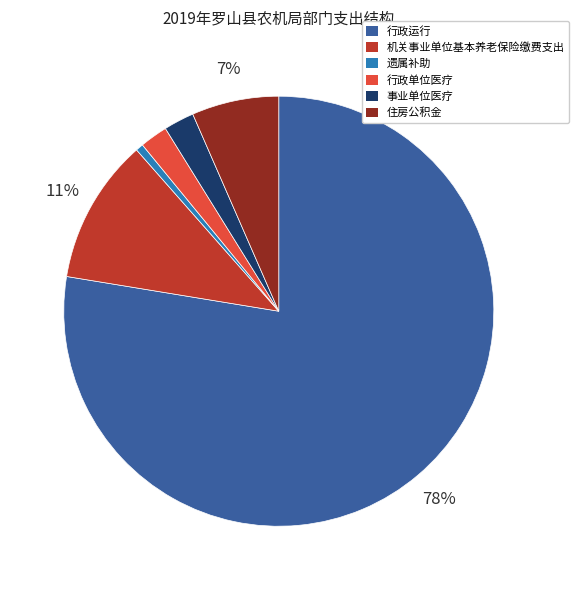

To the nearest percent, what portion does 事业单位医疗 represent?

2%